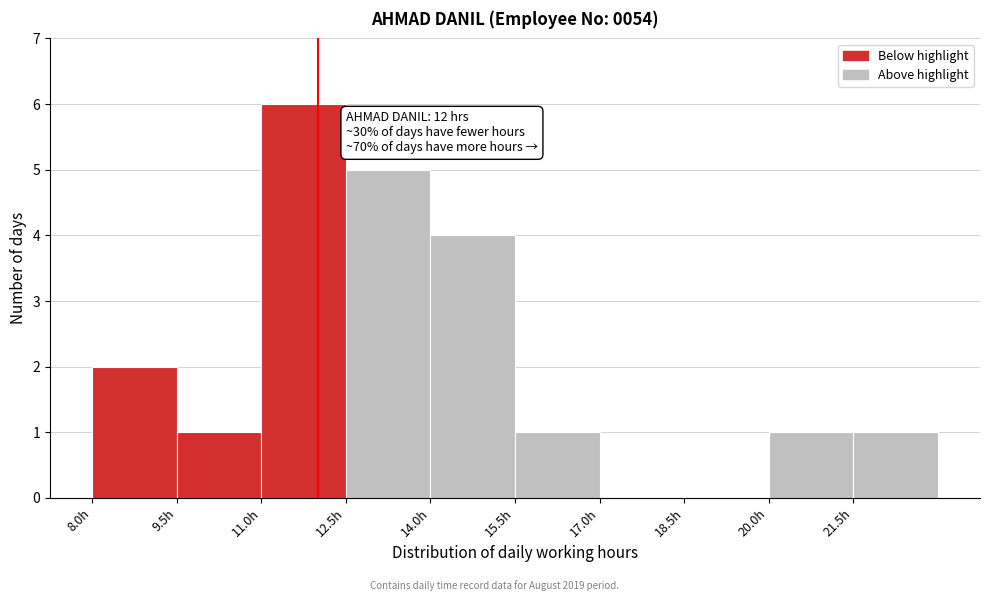

Over which range of the x-axis is the bar tallest?

11.0 to 12.5